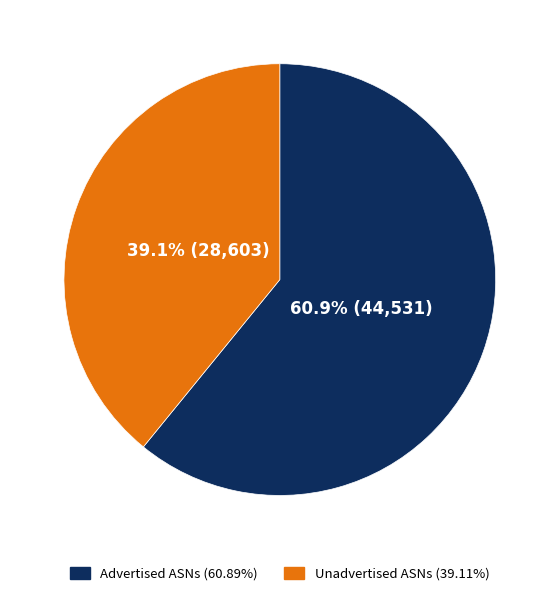

Is there any slice that represents more than half of the pie?

Yes